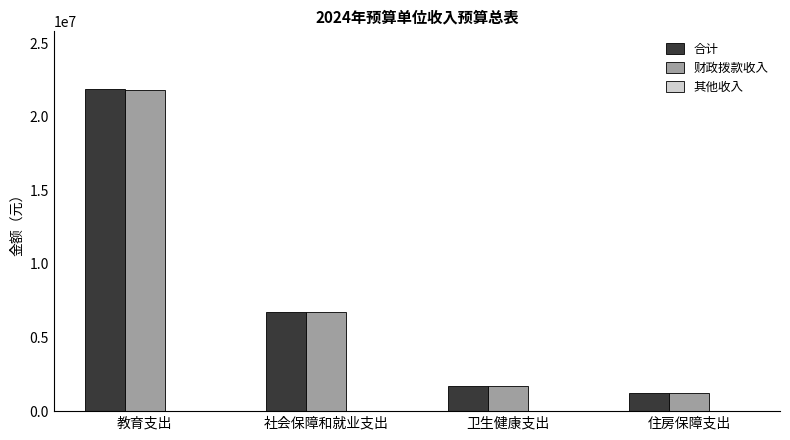

At which category is the sum across all series the highest?

教育支出